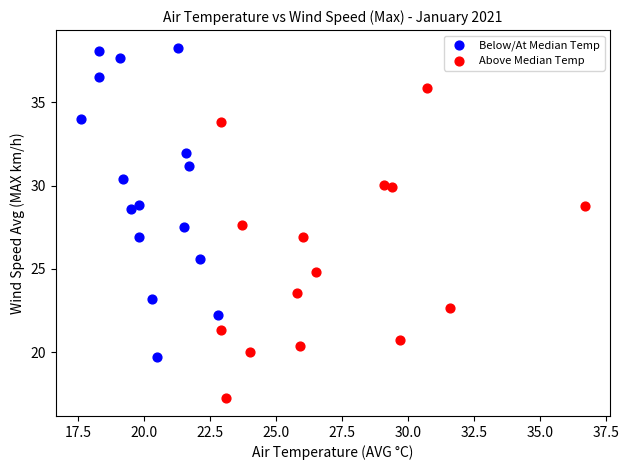

Which series reaches the minimum Y coordinate?

Above Median Temp